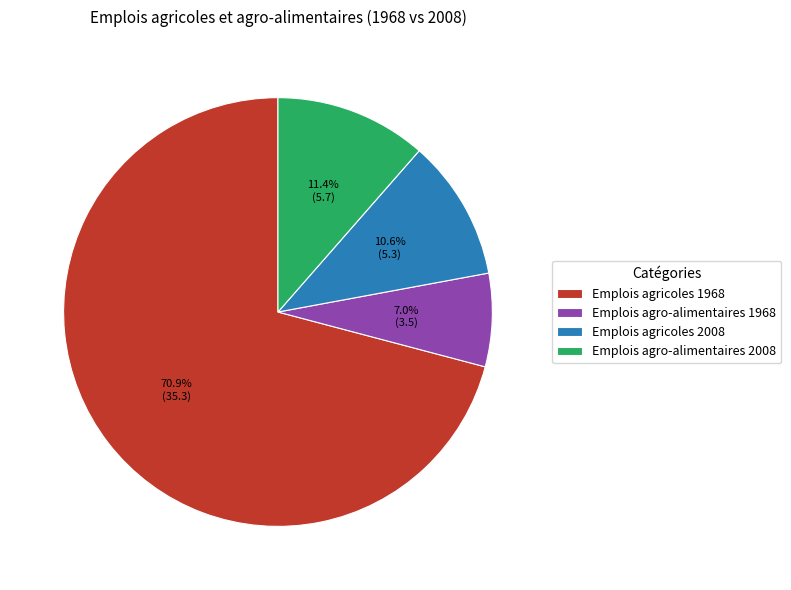

How many slices are in this pie chart?

4